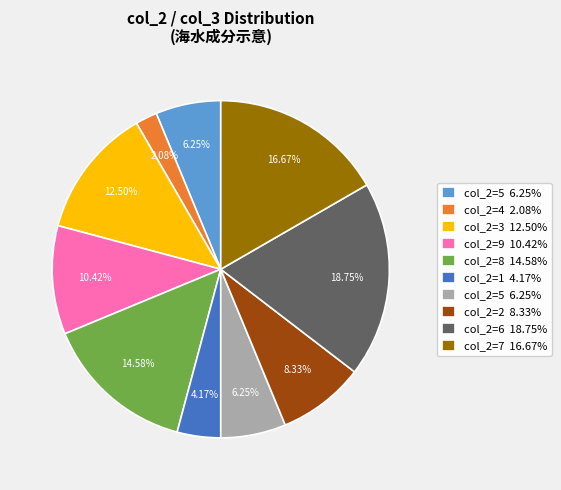

Does any single category account for the majority?

No